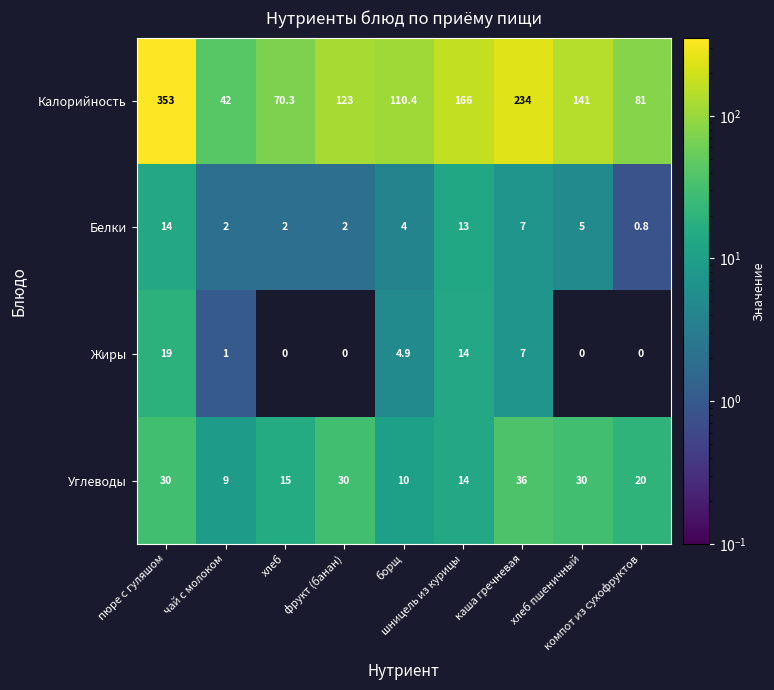

Rank the series at чай с молоком from highest to lowest value.

Калорийность, Углеводы, Белки, Жиры